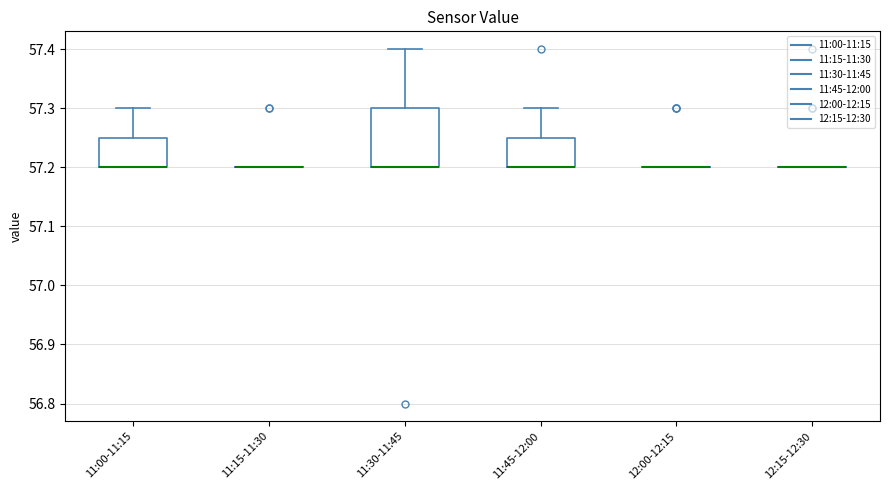

Comparing the boxes themselves (not the whiskers), which one is the tallest?

11:30-11:45